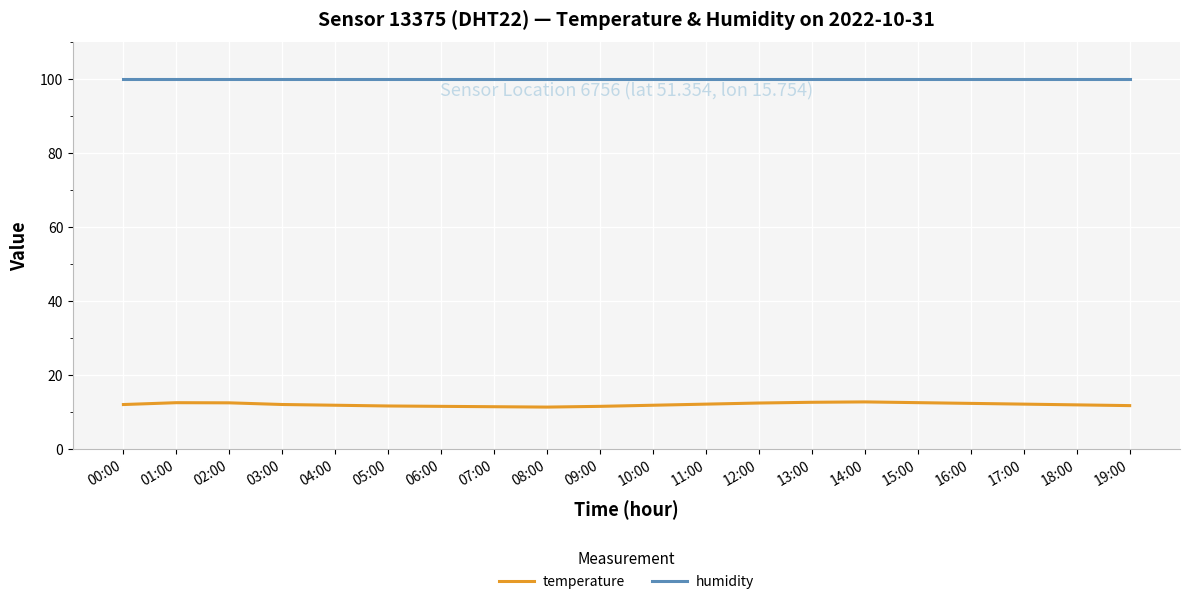

Count the number of data series in this chart.

2